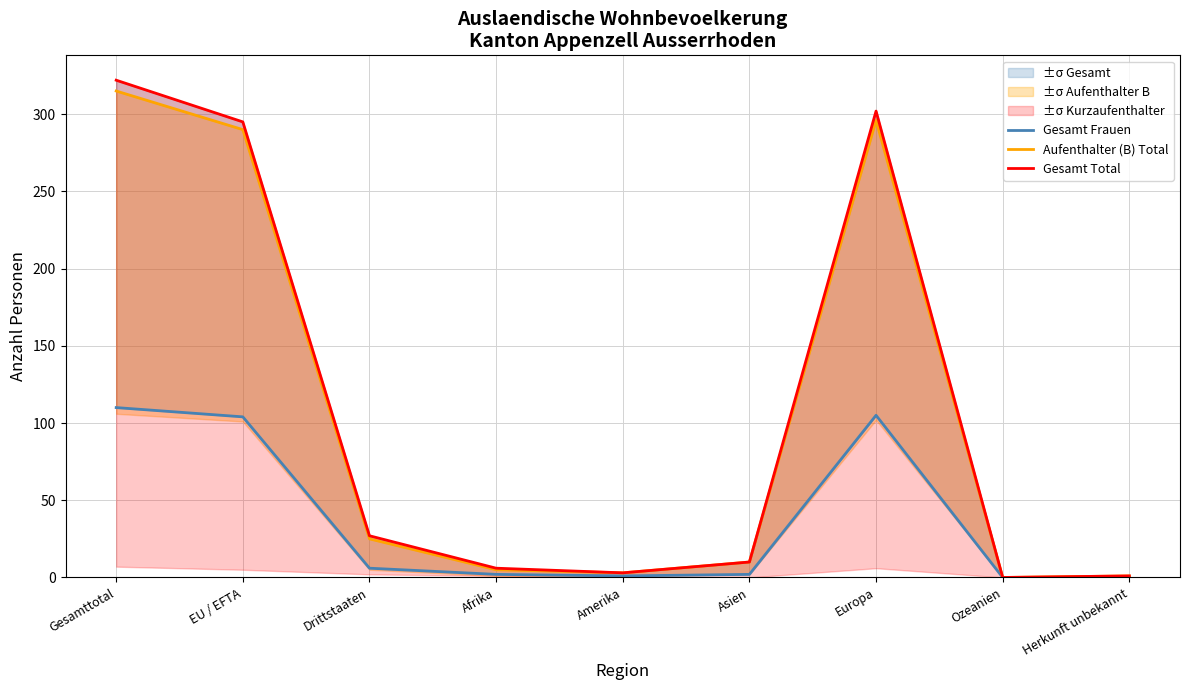

What position from the left is Drittstaaten?

3